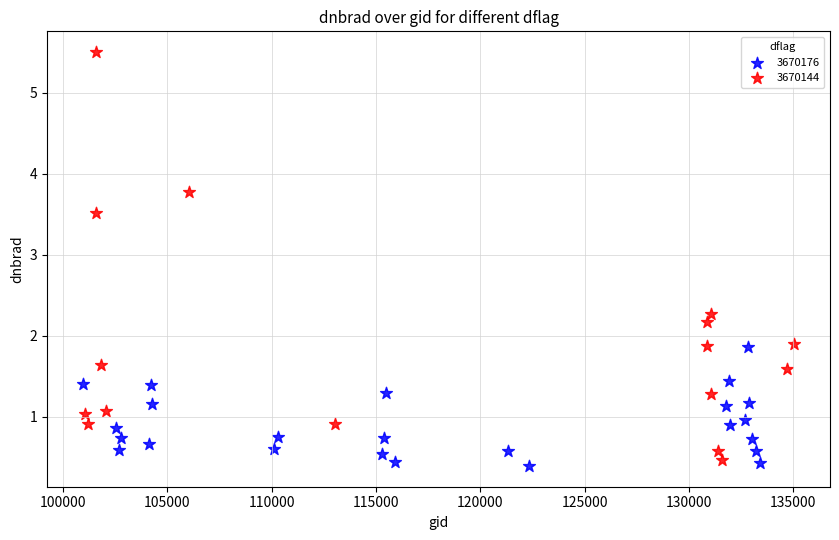

Which series reaches the maximum Y coordinate?

3670144